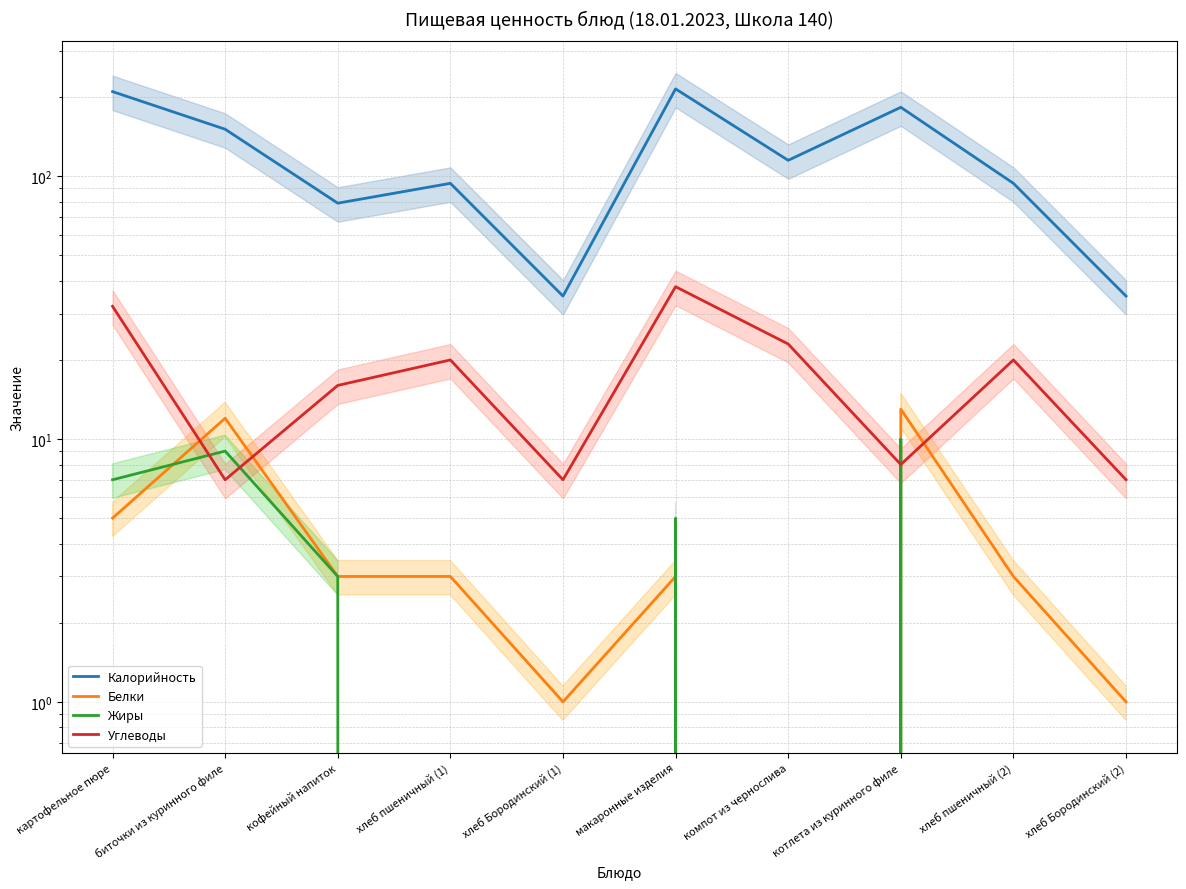

True or false: Белки has more than 2 points higher than both neighbors.

True